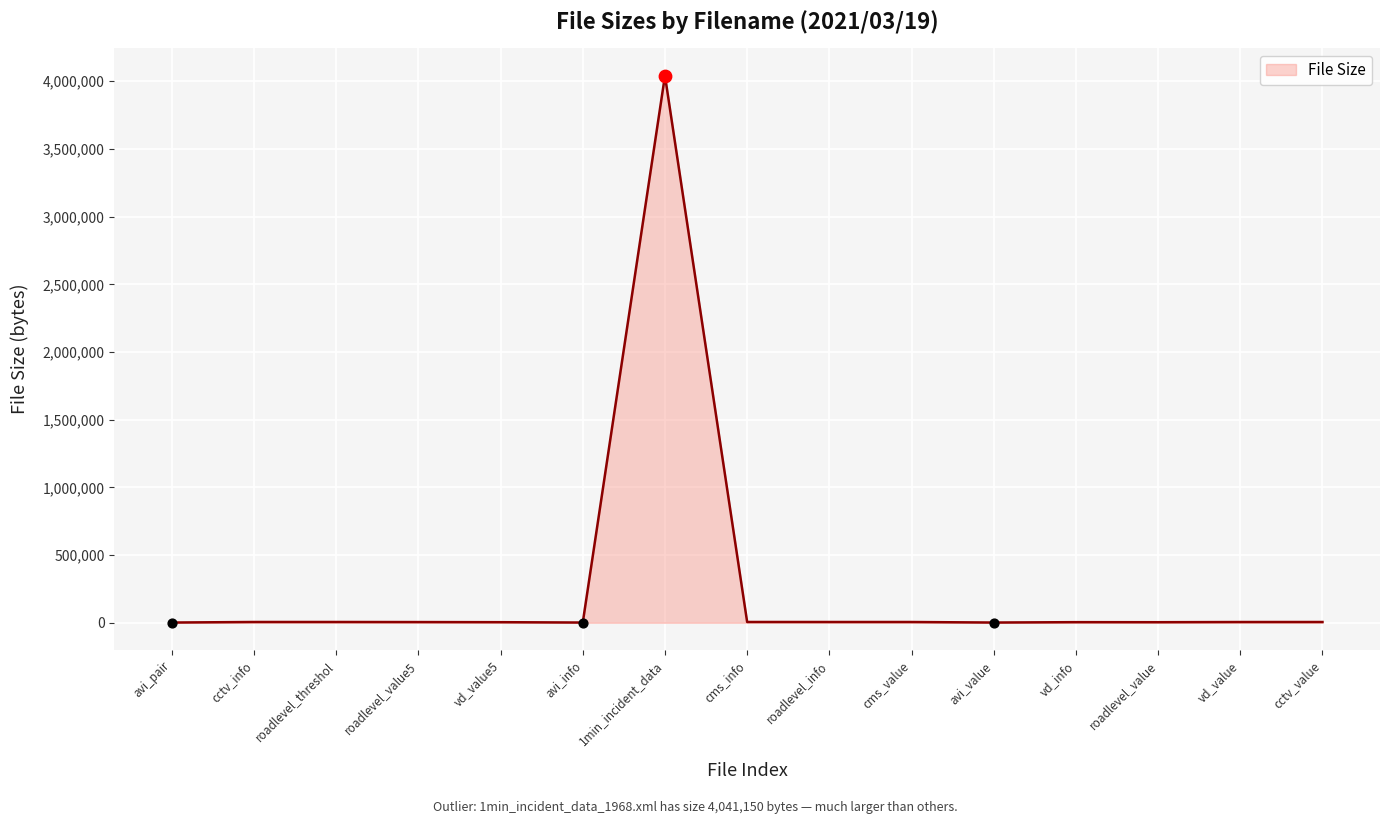

Where is the data nearest to the value 2021301?

cms_info